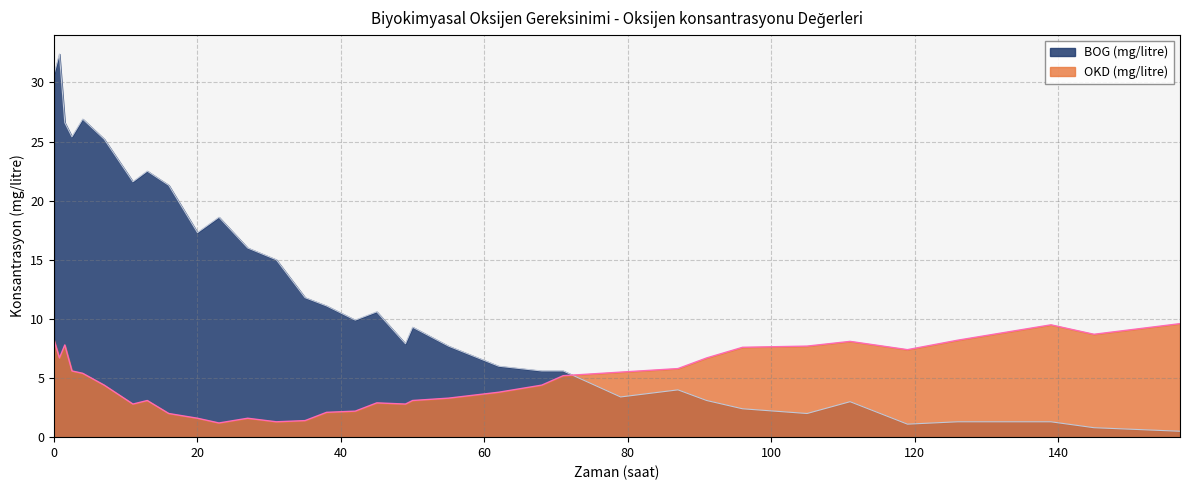

What is the value of the OKD (mg/litre) point at the 22nd from the left?

4.4